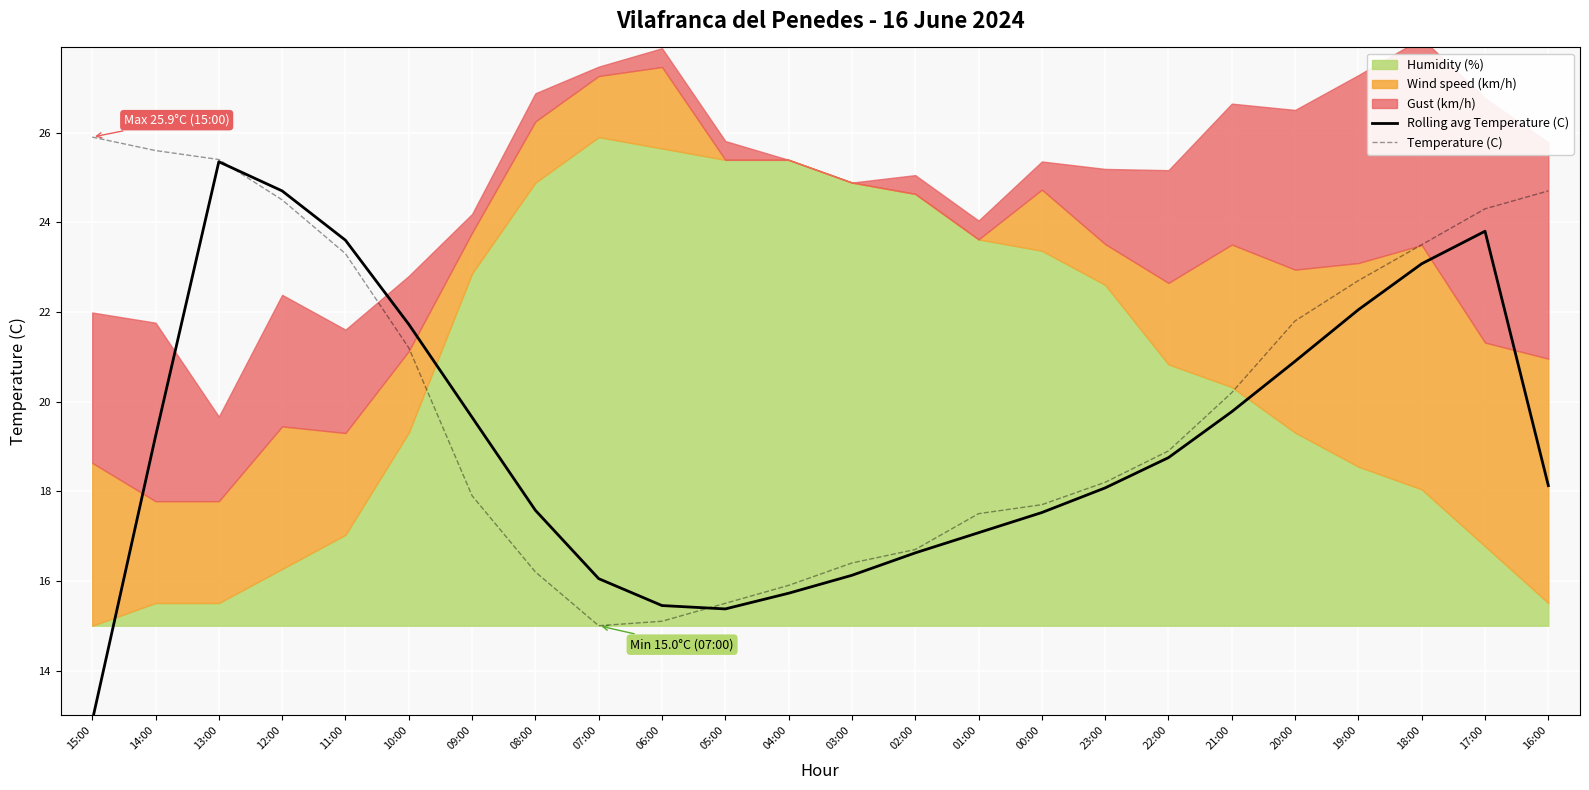

The Rolling avg Temperature (C) series shows 21.7 at 10:00. True or false?

True